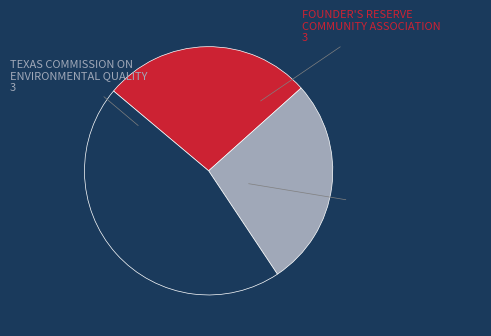

True or false: FOUNDER'S RESERVE COMMUNITY ASSOCIATION accounts for 27% of the total.

True